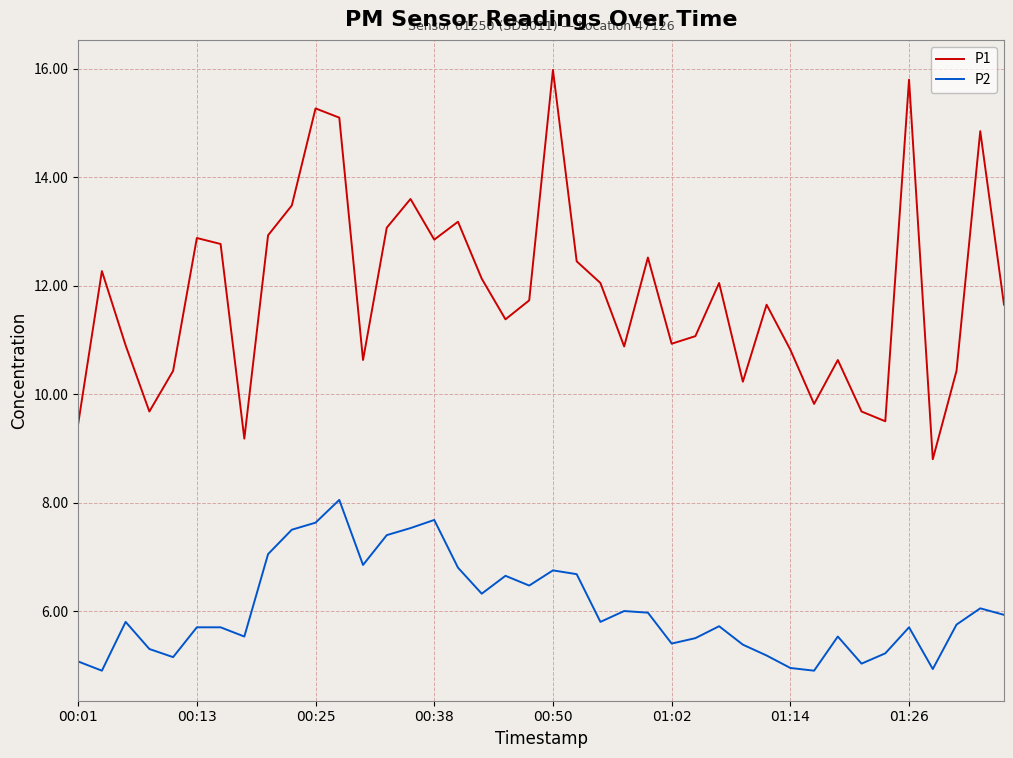

What are all the series names shown in the legend?

P1, P2